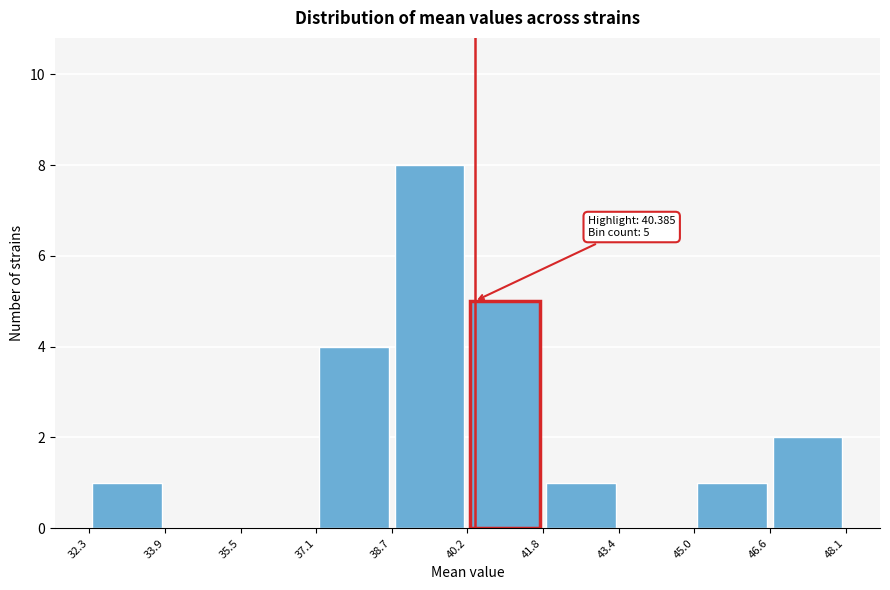

Over which range of the x-axis is the bar tallest?

38.7 to 40.2